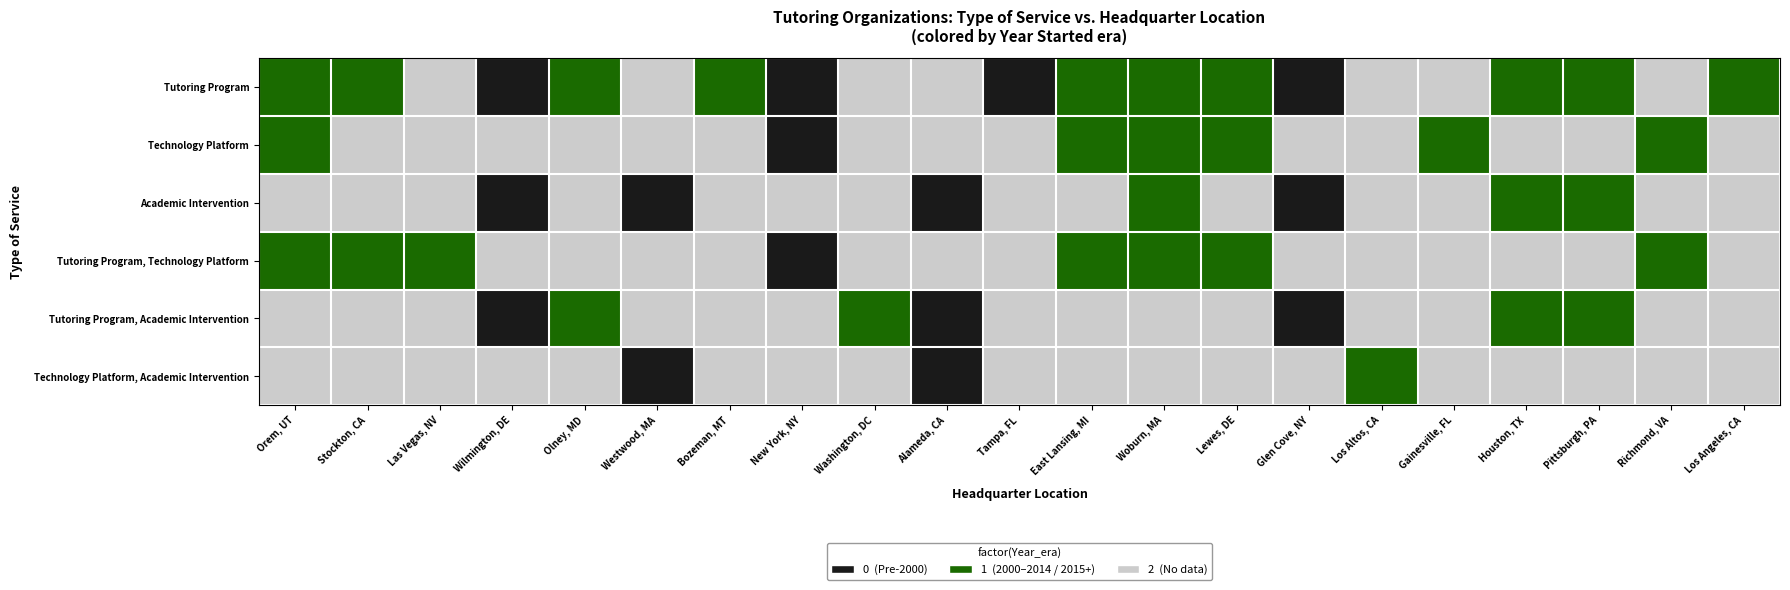

What is the spread (max minus min) of values at Houston, TX?

1